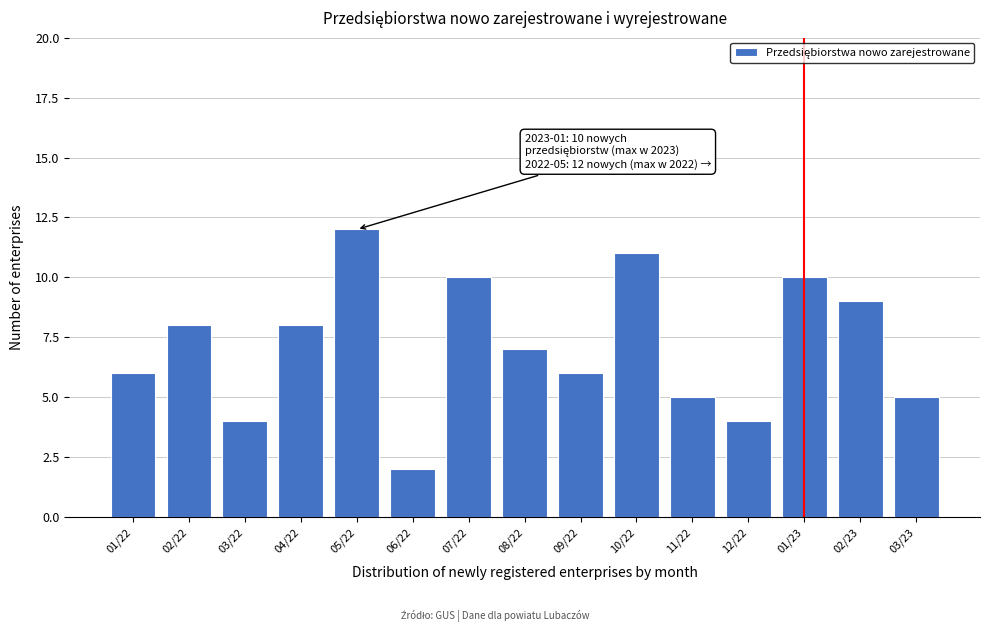

Reading right to left, extract all data points from this chart.

5	9	10	4	5	11	6	7	10	2	12	8	4	8	6